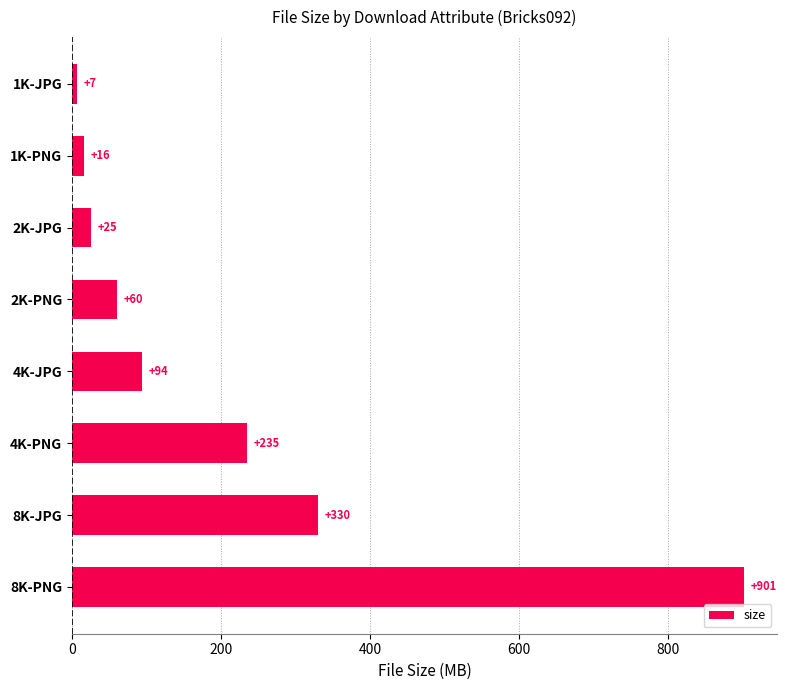

Between 8K-JPG and 1K-PNG, which is larger?

8K-JPG